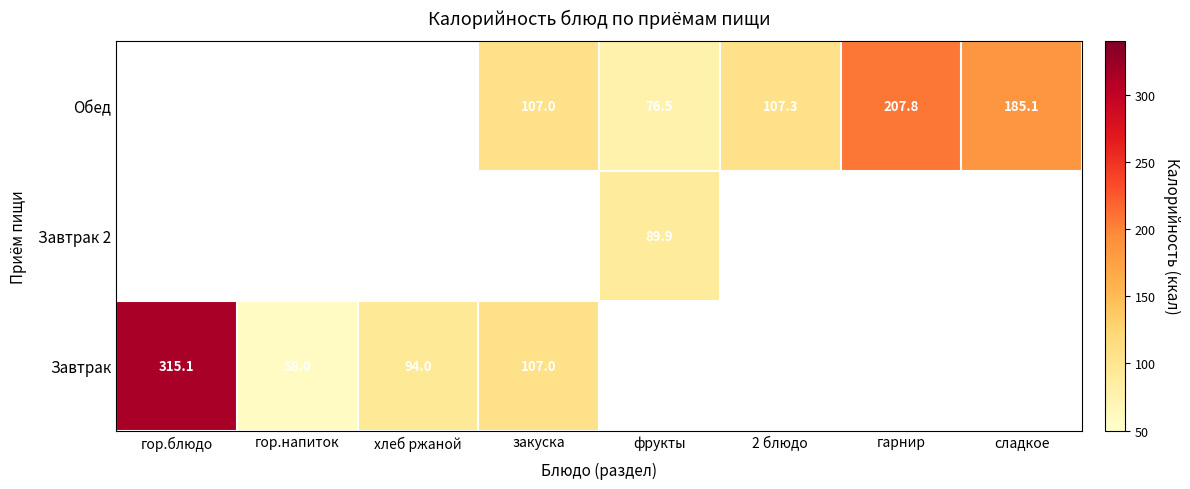

Which category has the highest value in the Завтрак 2 series?

гор.блюдо